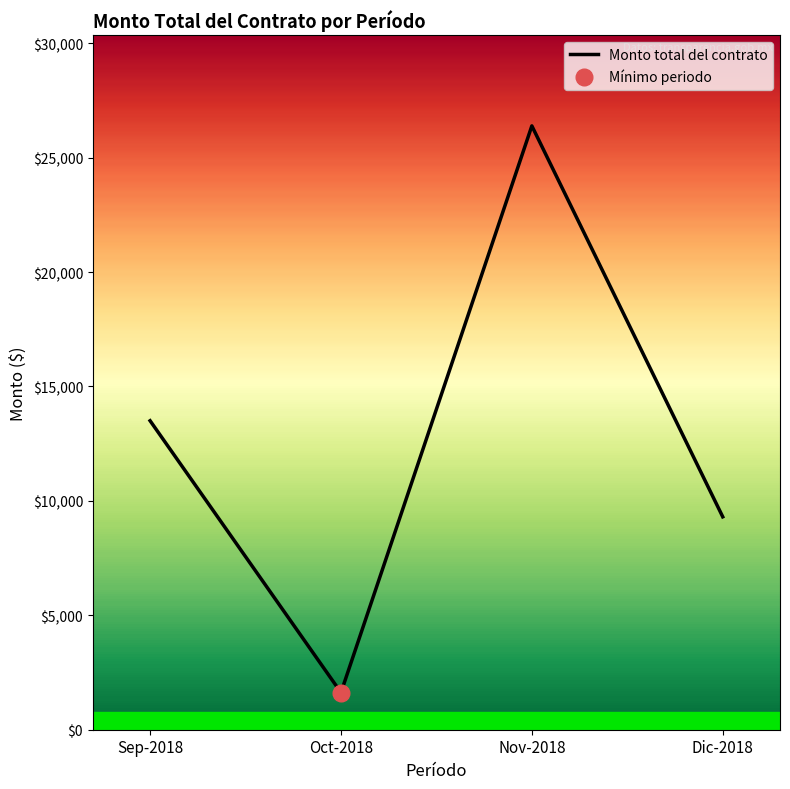

List the labels in order of value, smallest first.

Oct-2018, Dic-2018, Sep-2018, Nov-2018